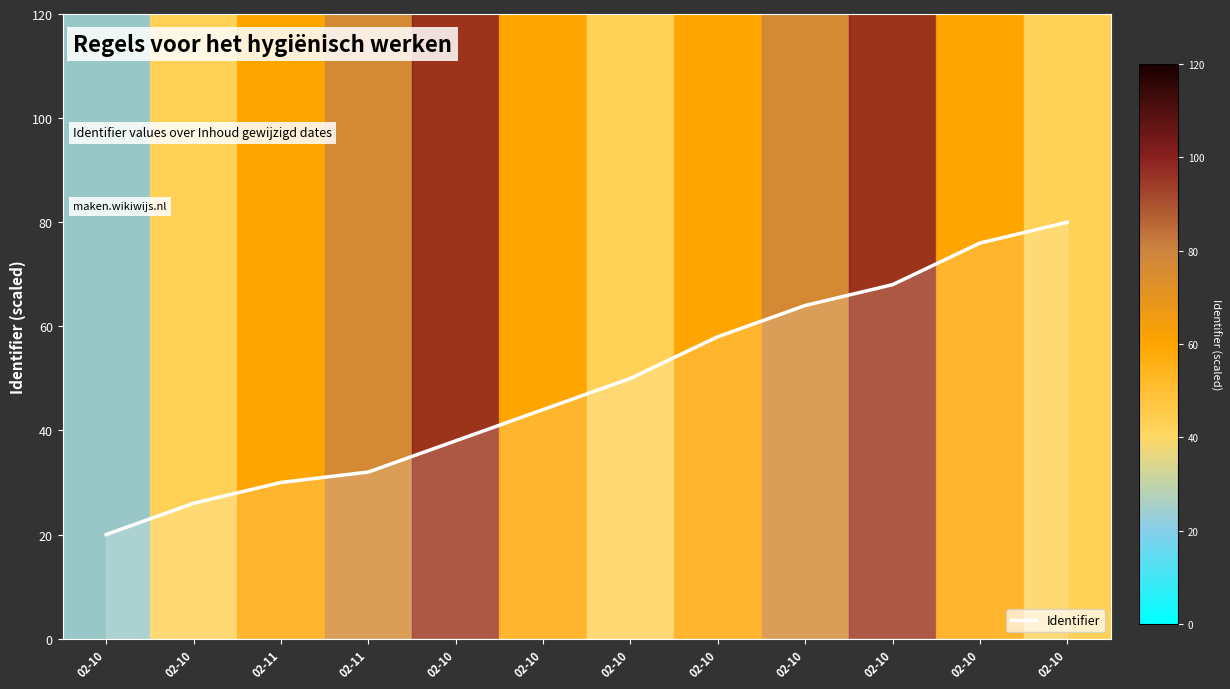

Does the chart have visible grid lines?

No